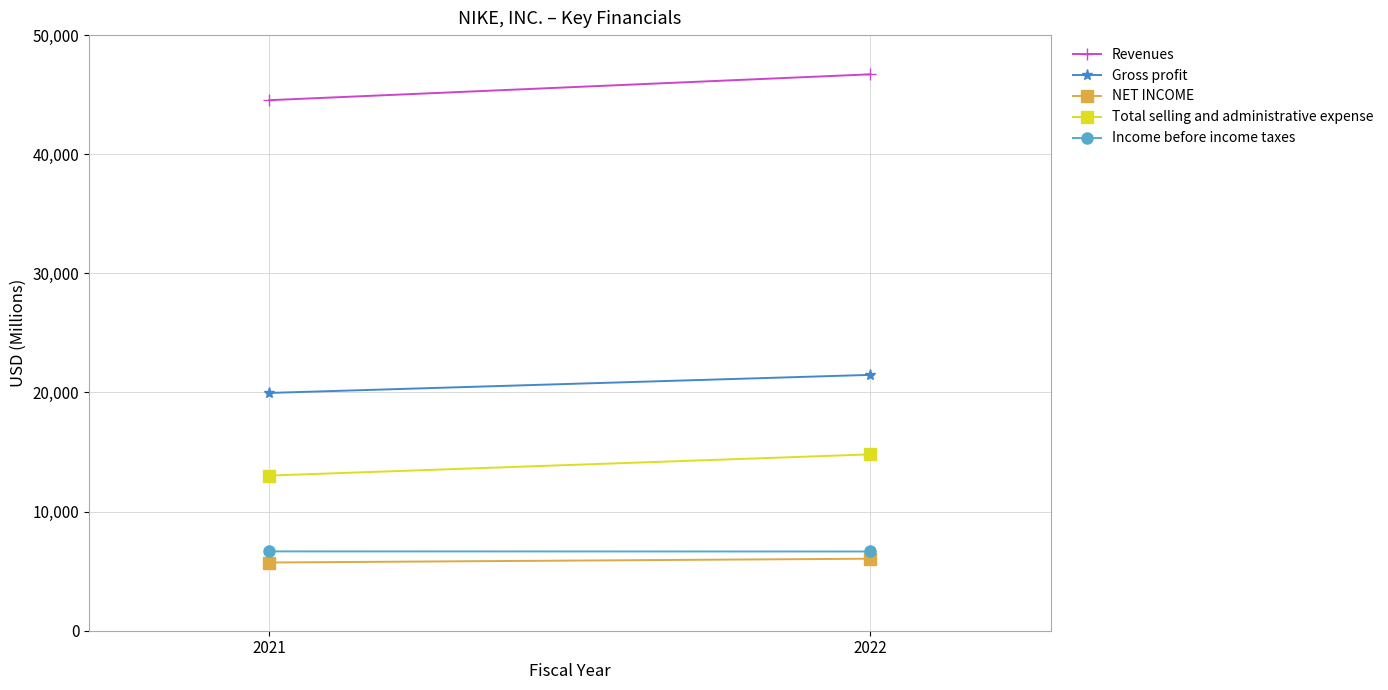

Is it true that Revenues equals 46710 at 2022?

True